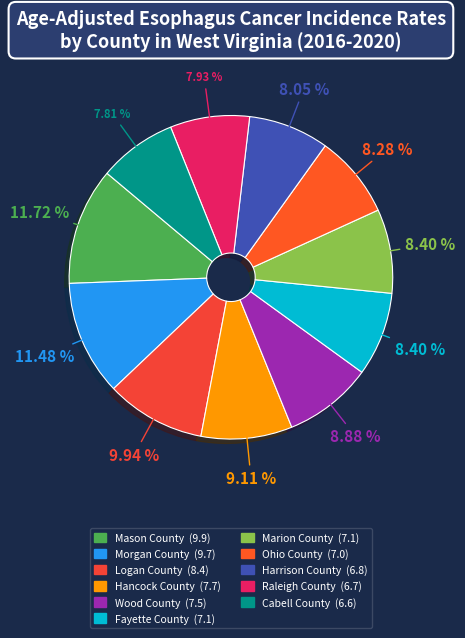

To the nearest percent, what is the combined percentage of Morgan County and Logan County?

21%